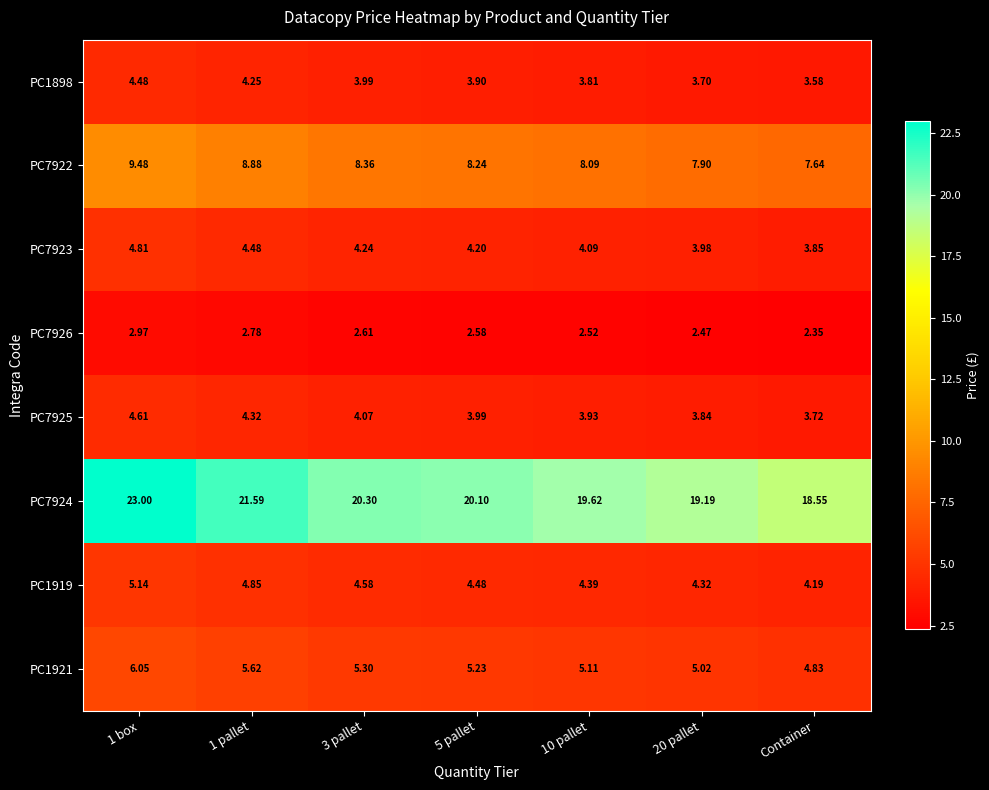

Which label corresponds to the smallest value in the chart?

Container